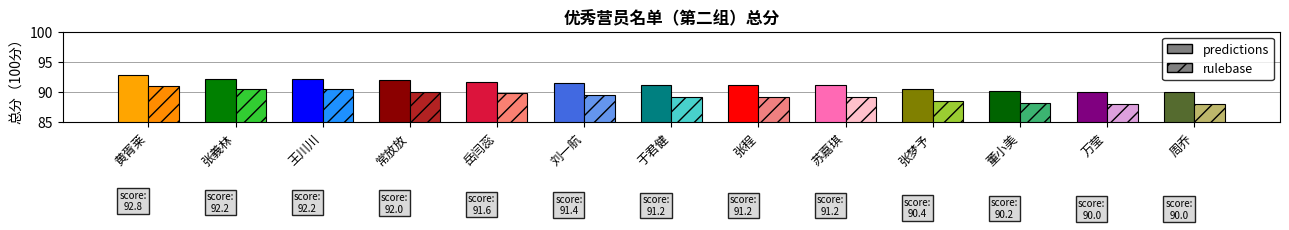

Which series has the largest range (max minus min)?

rulebase